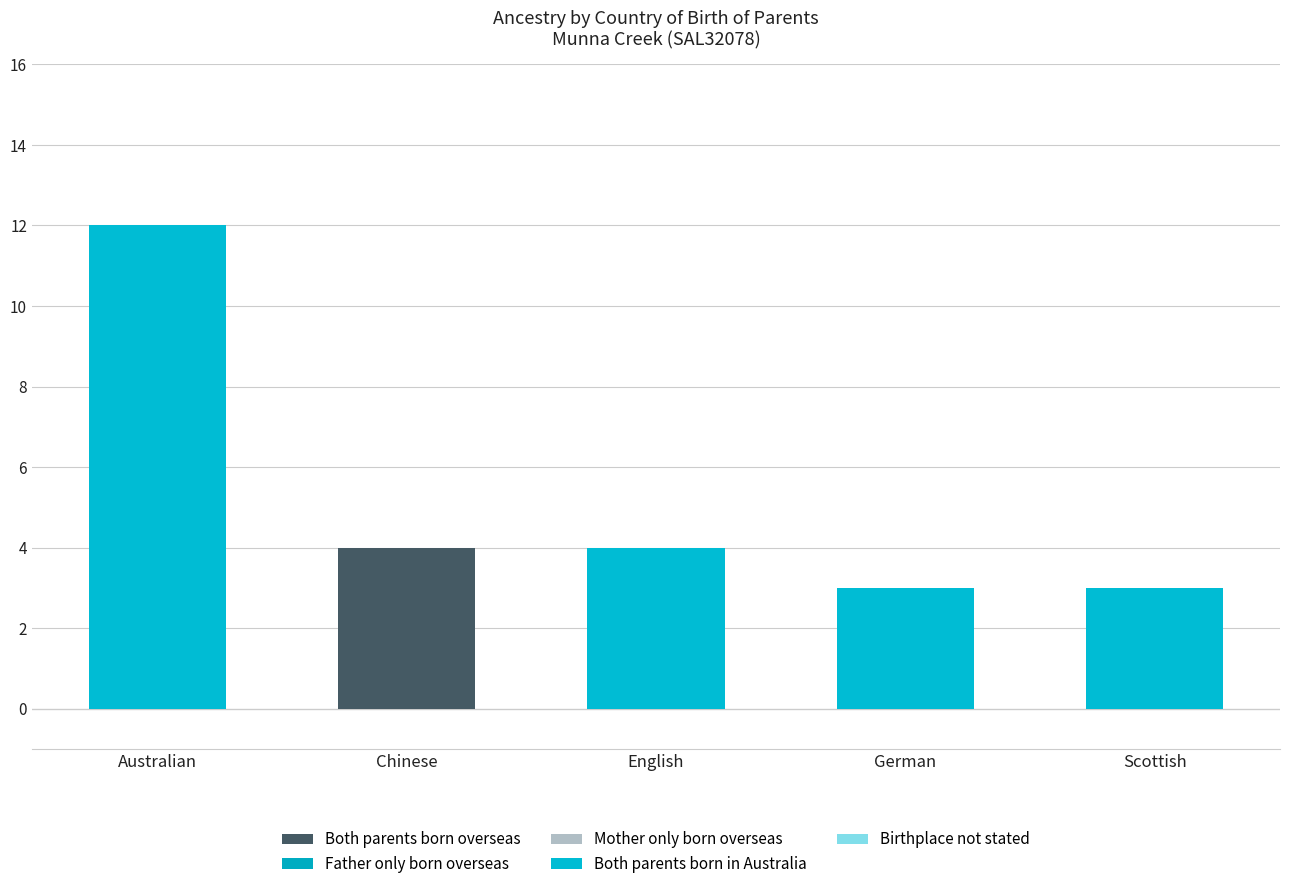

Which series has the largest total across all categories?

Both parents born in Australia